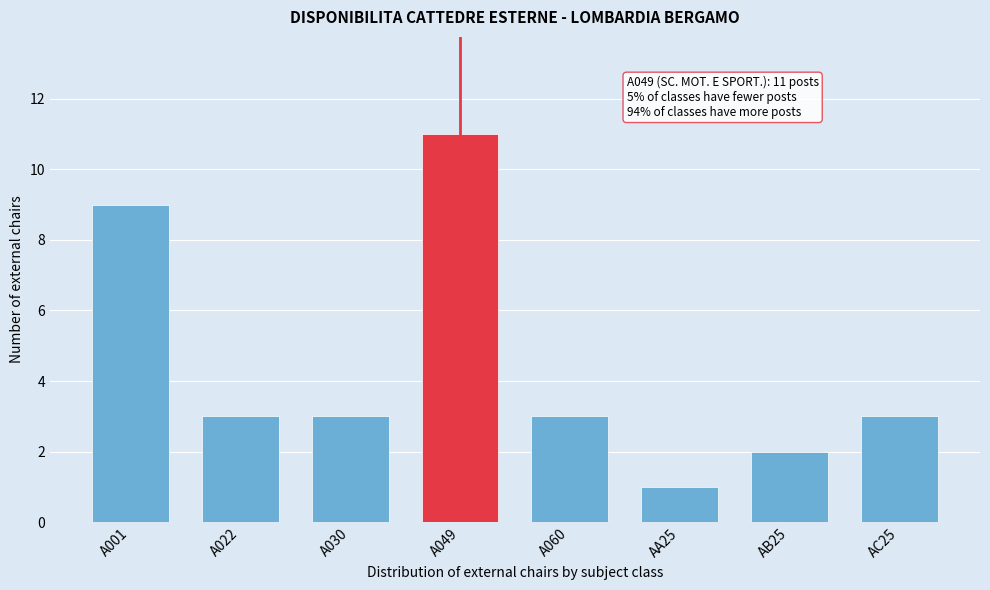

Reading left to right, transcribe all the data shown in this chart.

A001=9	A022=3	A030=3	A049=11	A060=3	AA25=1	AB25=2	AC25=3